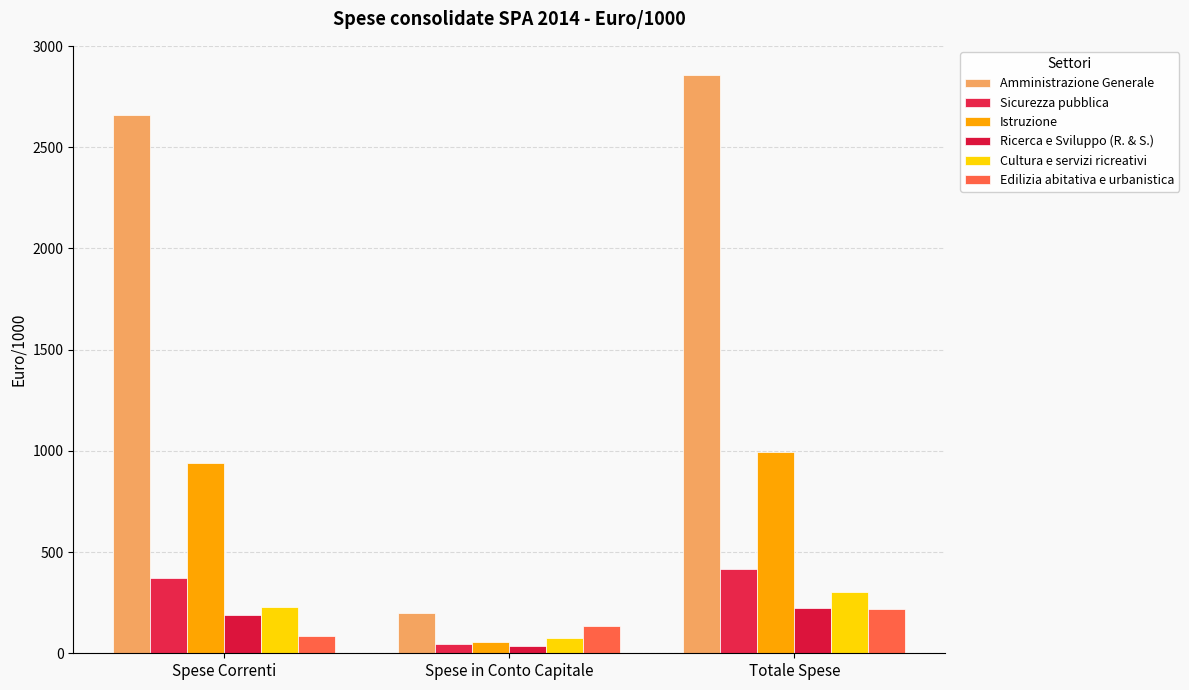

List the labels in order of Ricerca e Sviluppo (R. & S.) value, largest first.

Totale Spese, Spese Correnti, Spese in Conto Capitale